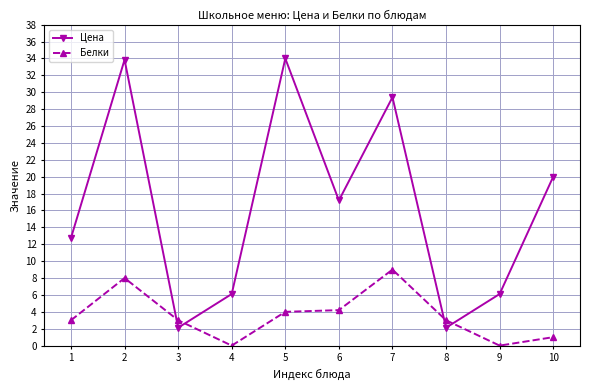

What is the value of the Белки point at the 2nd from the left?

8.0